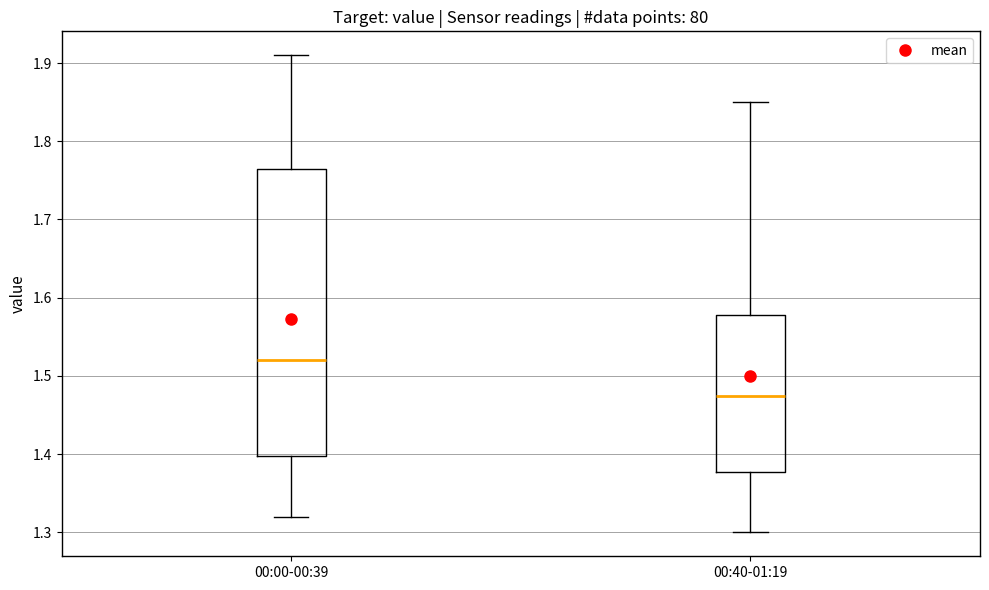

Which box's median line is the highest?

00:00-00:39